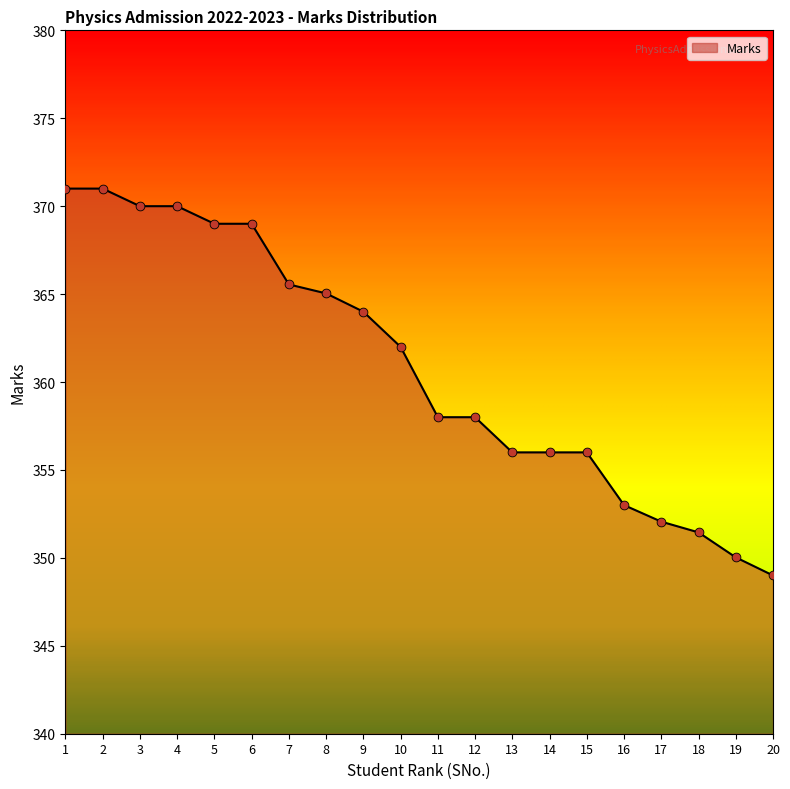

What is the change in value from 9 to 10?

-2.0